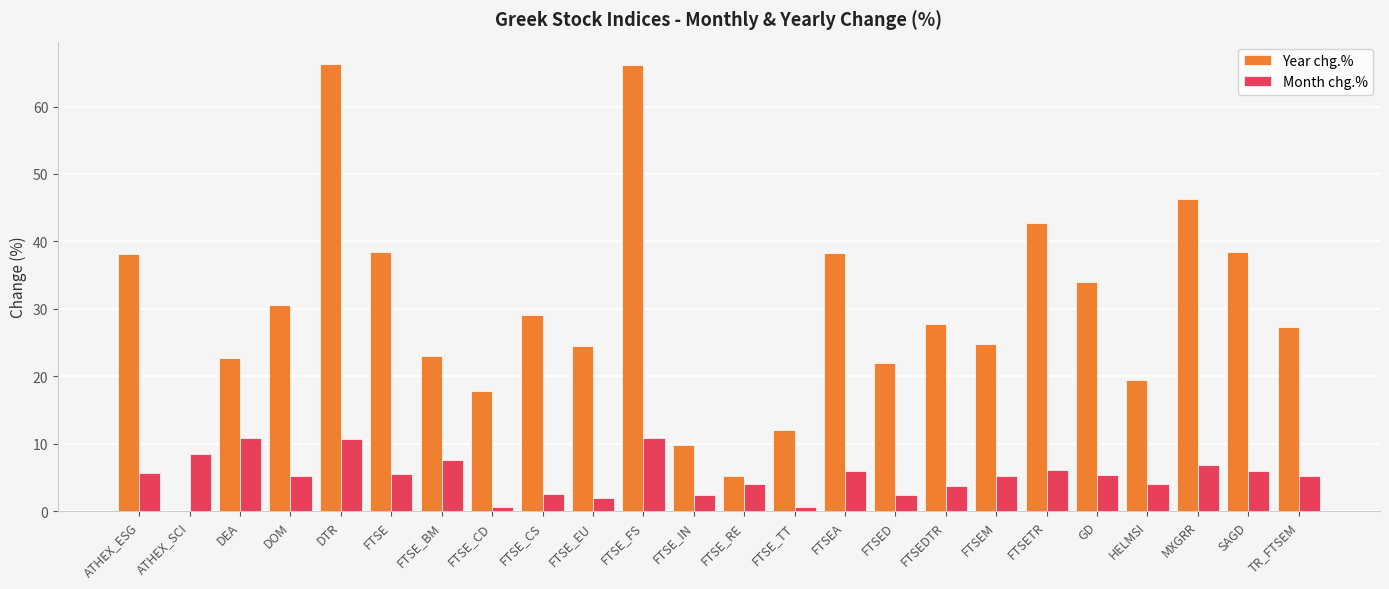

Which series changed the most between FTSE_IN and SAGD?

Year chg.%